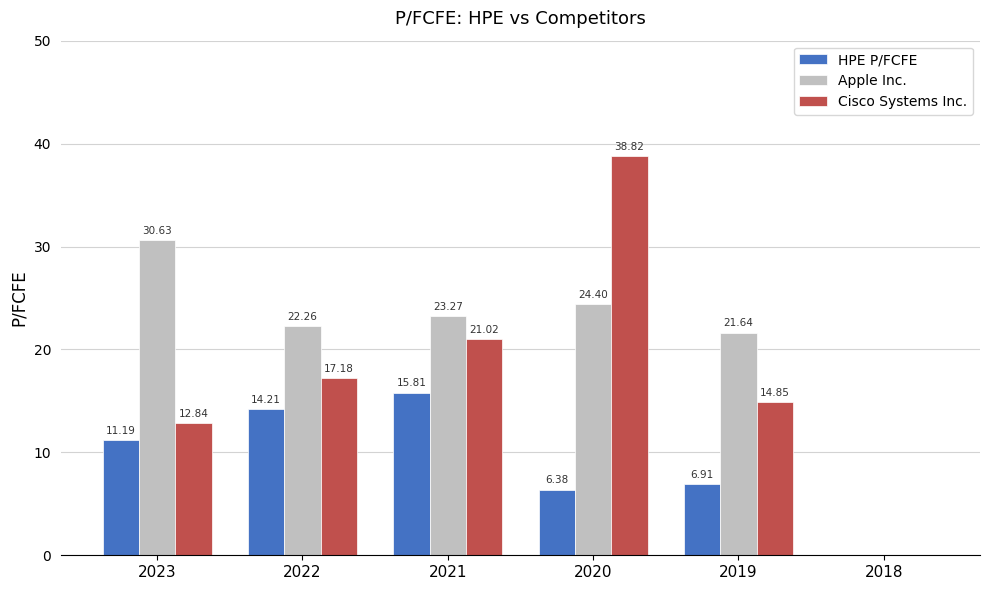

Between 2021 and 2020, which series saw the biggest shift?

Cisco Systems Inc.